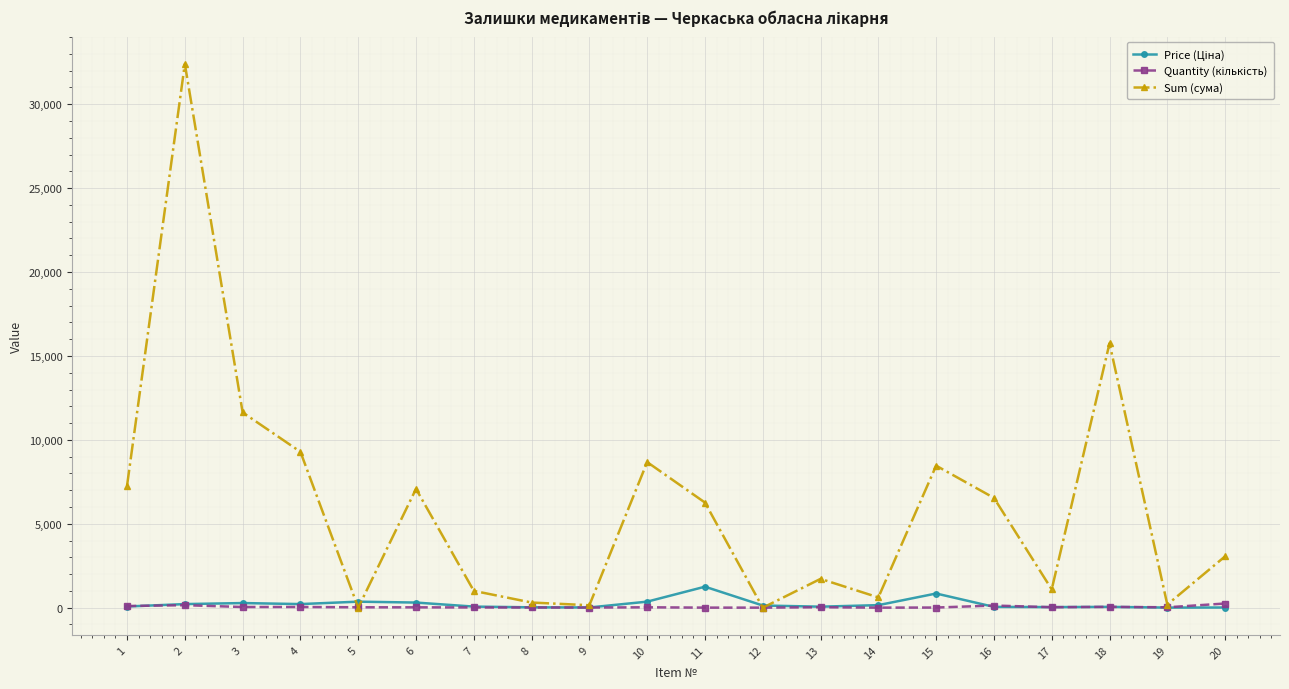

Which series has the largest total across all categories?

Sum (сума)